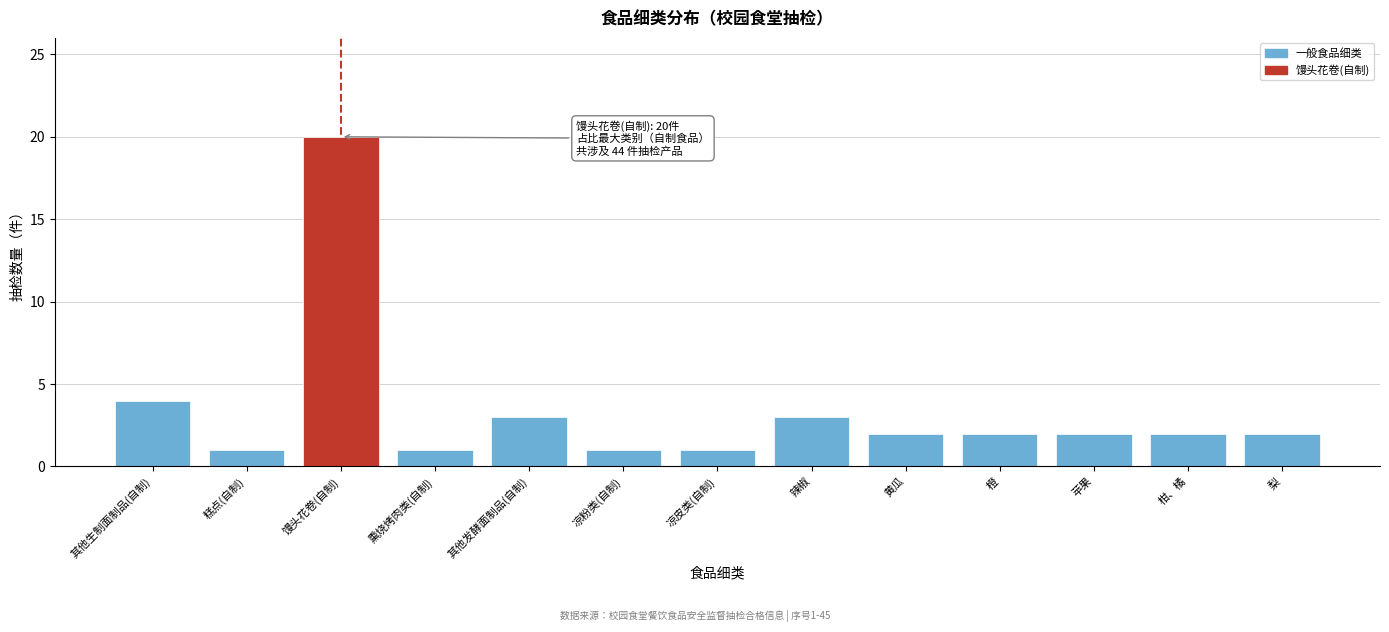

Reading left to right, list all the values displayed in this chart.

4	1	20	1	3	1	1	3	2	2	2	2	2